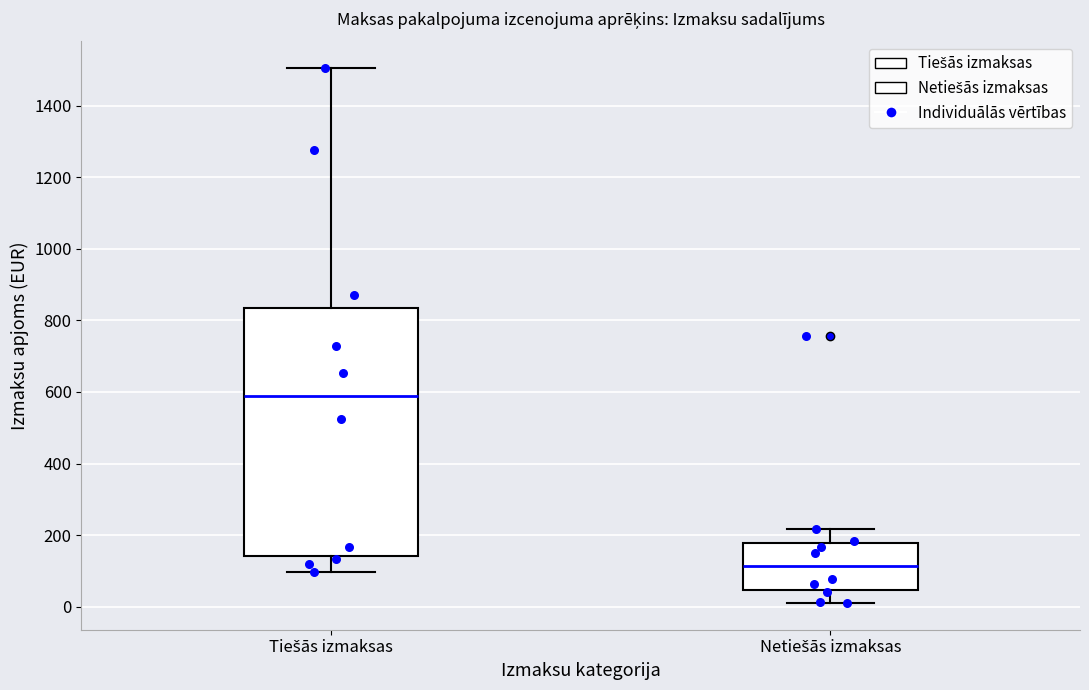

Comparing the boxes themselves (not the whiskers), which one is the tallest?

Tiešās izmaksas